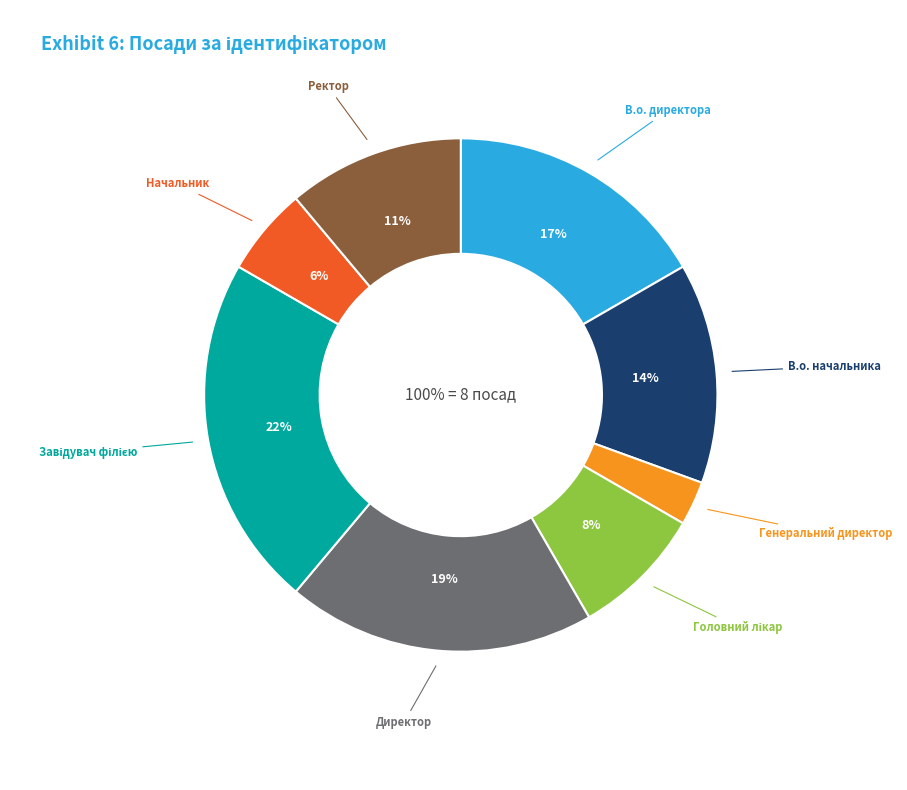

Is there any slice that represents more than half of the pie?

No